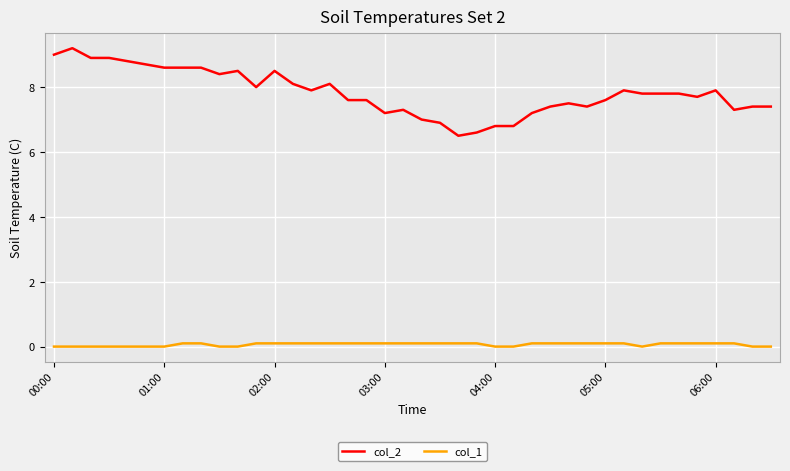

What is the difference between the maximum and minimum values in the col_2 series?

2.7